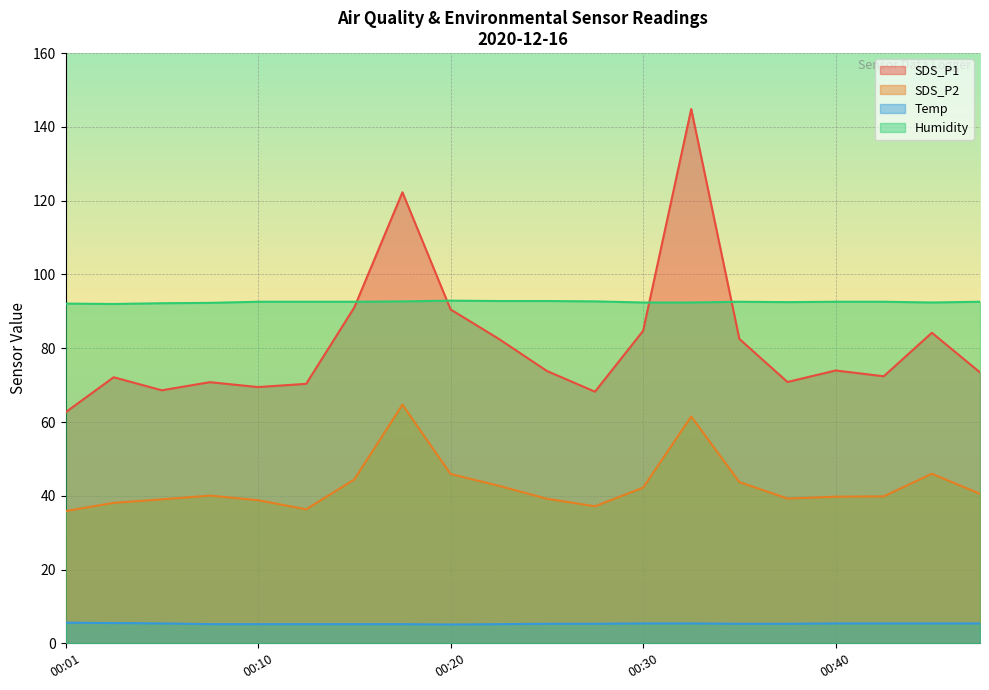

Which series has the largest range (max minus min)?

SDS_P1